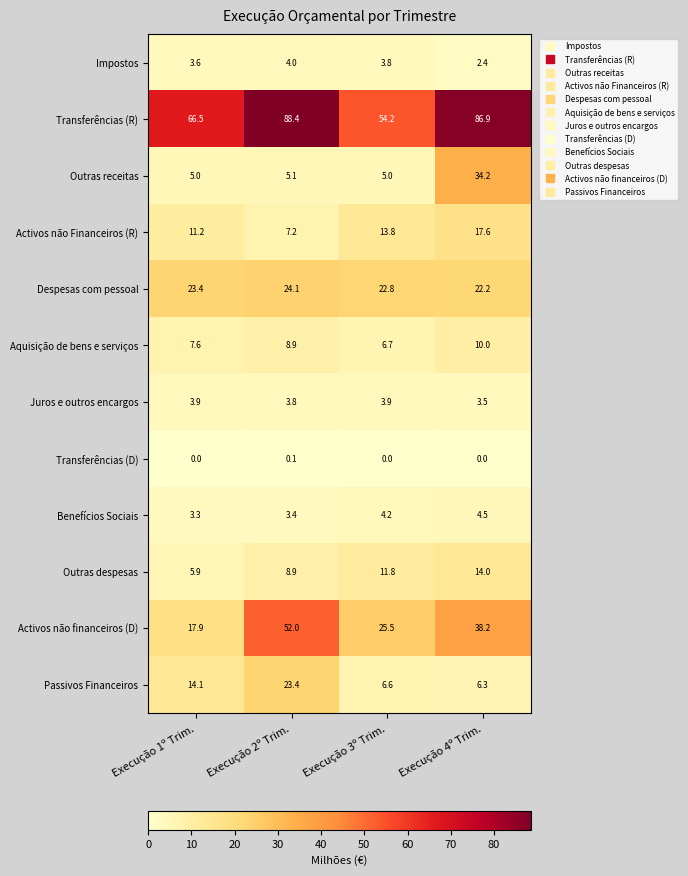

Rank the series at Execução 1º Trim. from lowest to highest value.

Transferências (D), Benefícios Sociais, Impostos, Juros e outros encargos, Outras receitas, Outras despesas, Aquisição de bens e serviços, Activos não Financeiros (R), Passivos Financeiros, Activos não financeiros (D), Despesas com pessoal, Transferências (R)